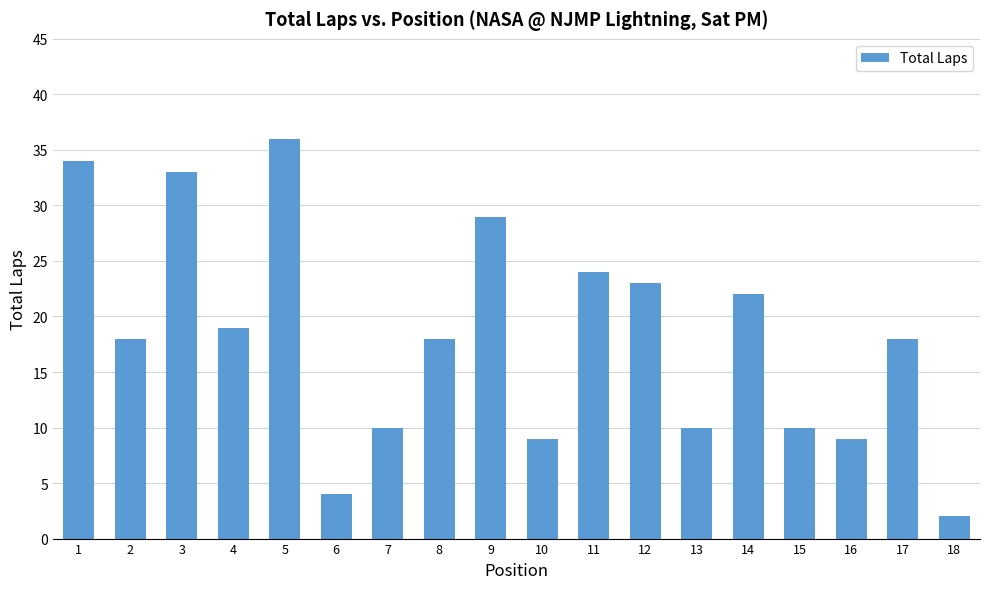

What is the difference between the second highest and second lowest values?

30